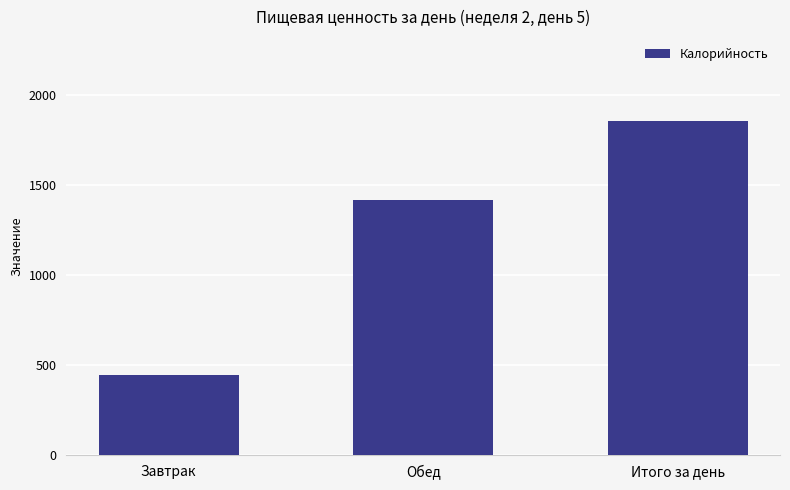

Reading left to right, transcribe all the data shown in this chart.

Завтрак=444	Обед=1416	Итого за день=1860